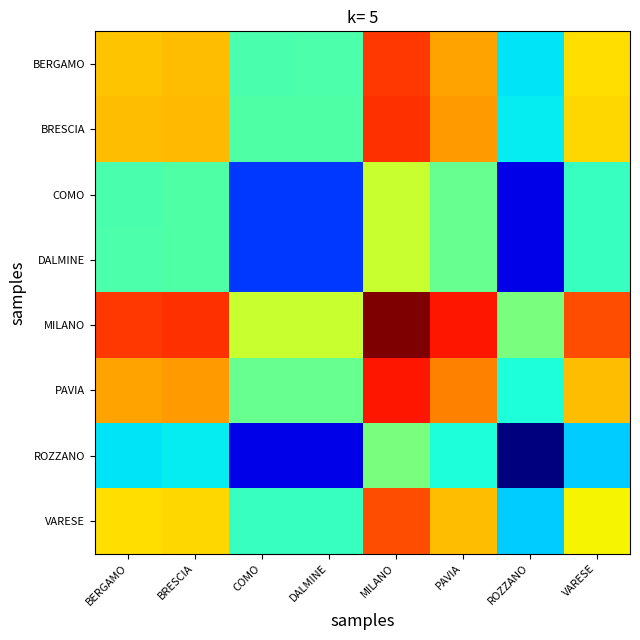

List the series in order of their peak value, lowest first.

ROZZANO, COMO, DALMINE, VARESE, BERGAMO, BRESCIA, PAVIA, MILANO